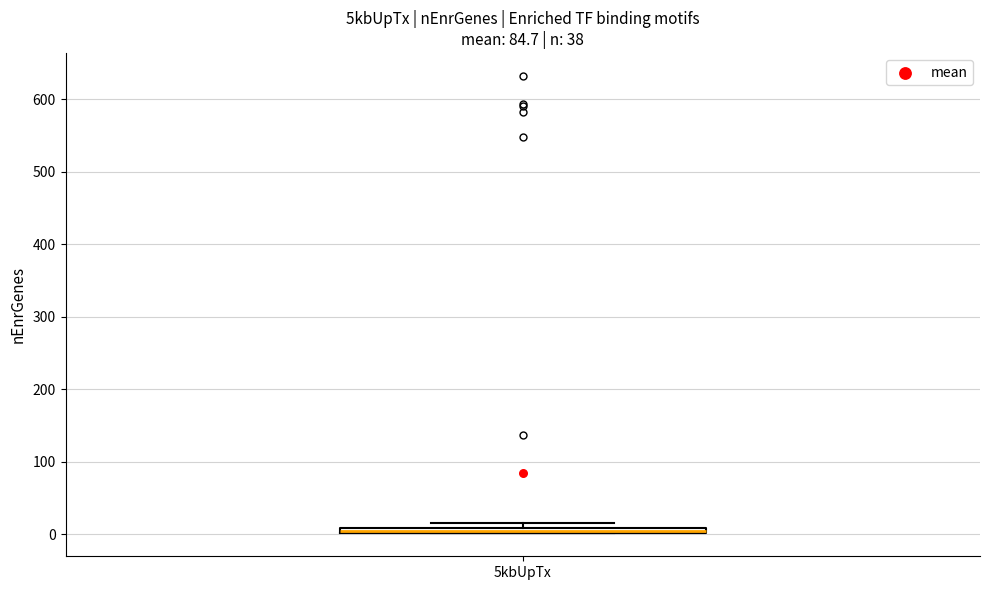

Where is the upper edge of the box for 5kbUpTx on the y-axis? The values are not printed on the chart, so give them approximately, as read against the axis.

10